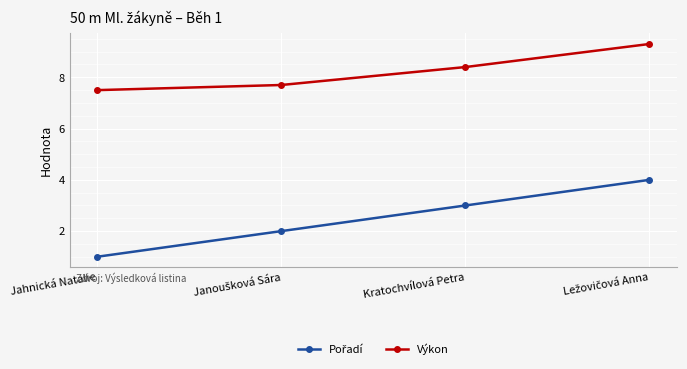

What is the smallest value displayed?

1.0